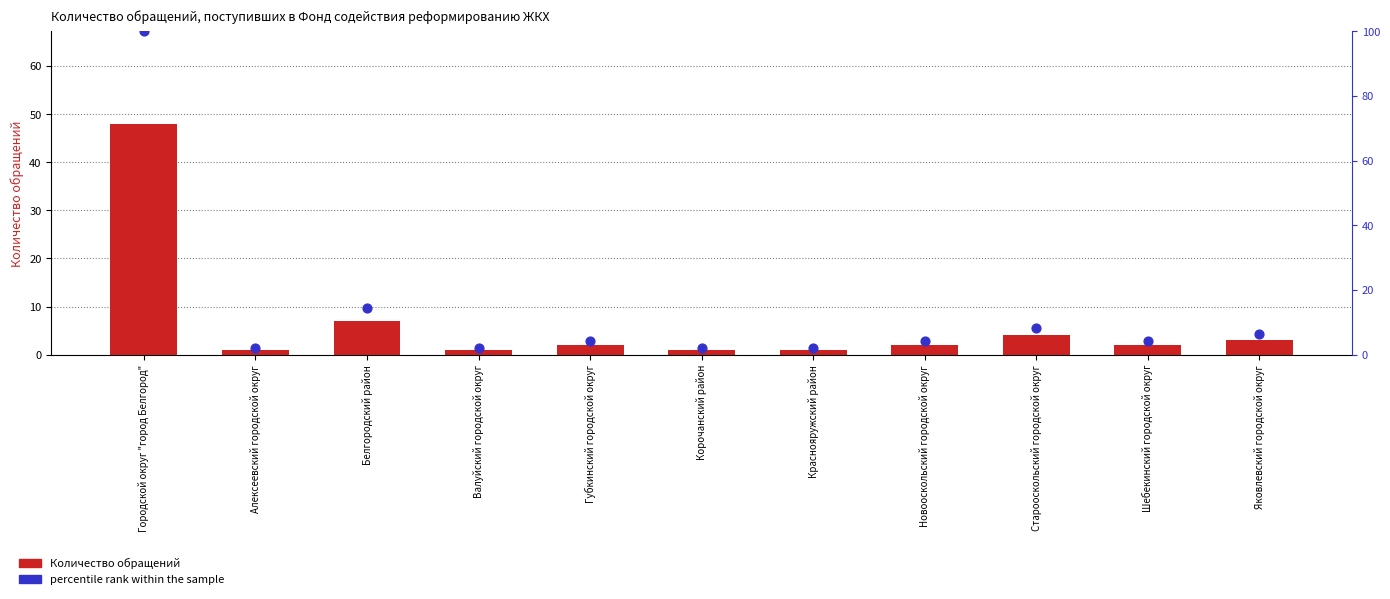

At how many categories does at least one series exceed 55?

1